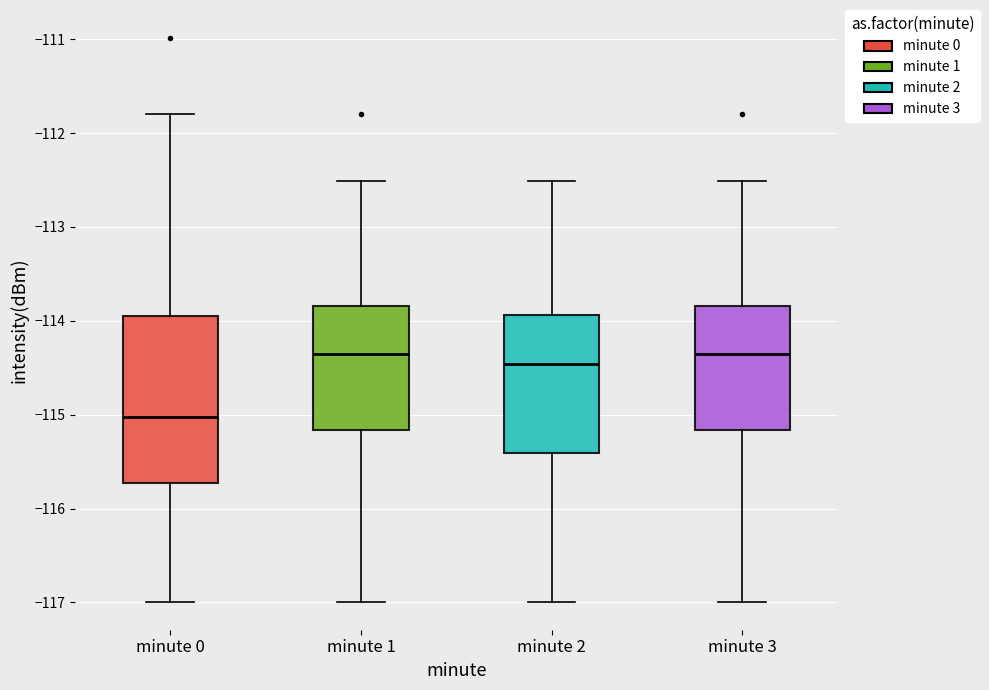

Which box's median line is the lowest?

minute 0